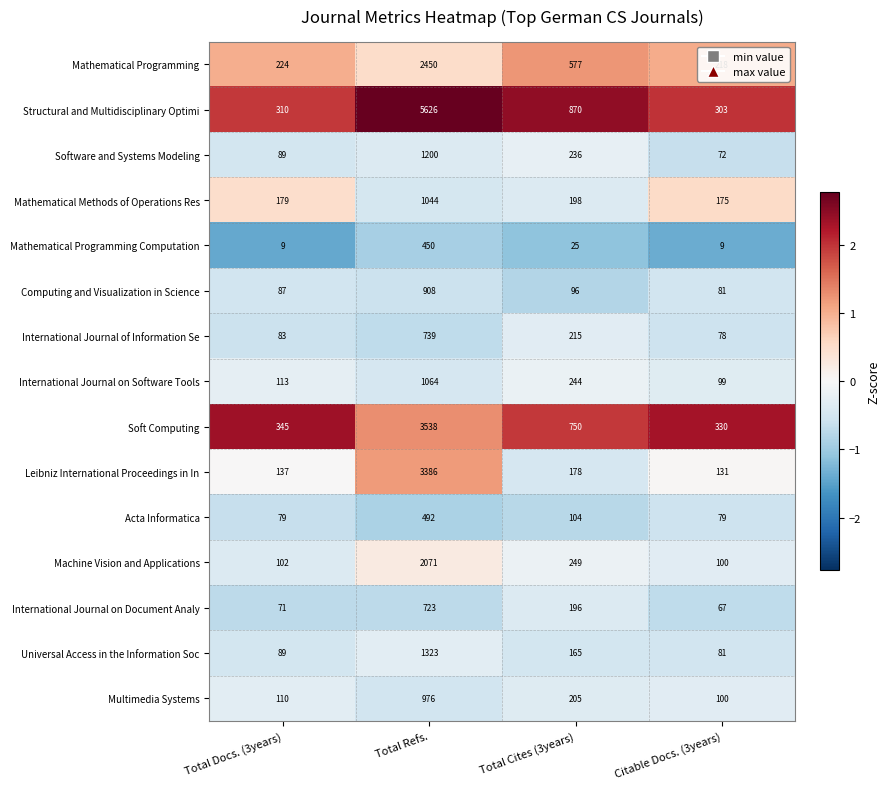

Which series changed the most between Total Cites (3years) and Citable Docs. (3years)?

Structural and Multidisciplinary Optimi